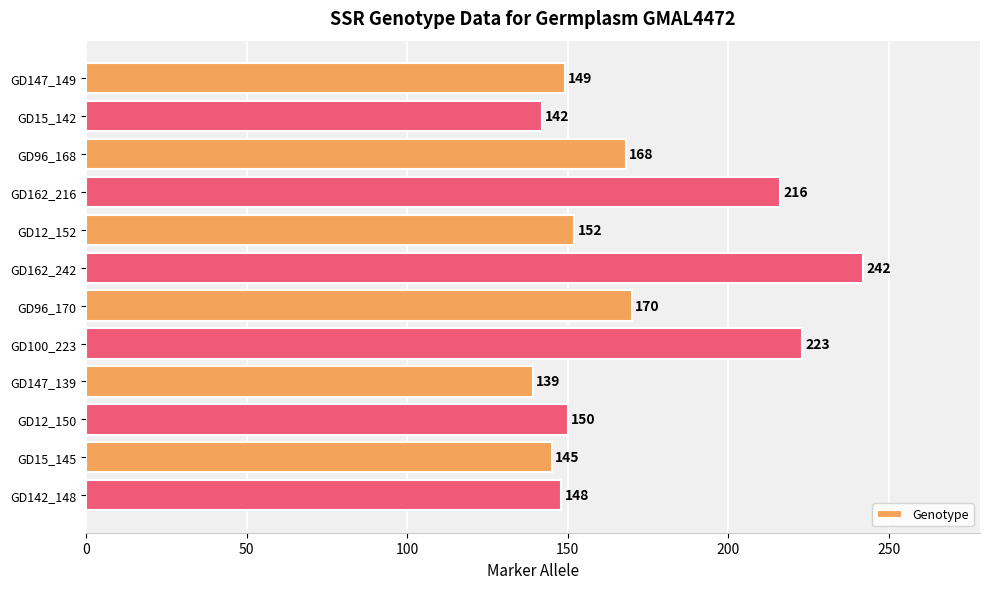

Are the bars grouped side by side (vs. stacked)?

No